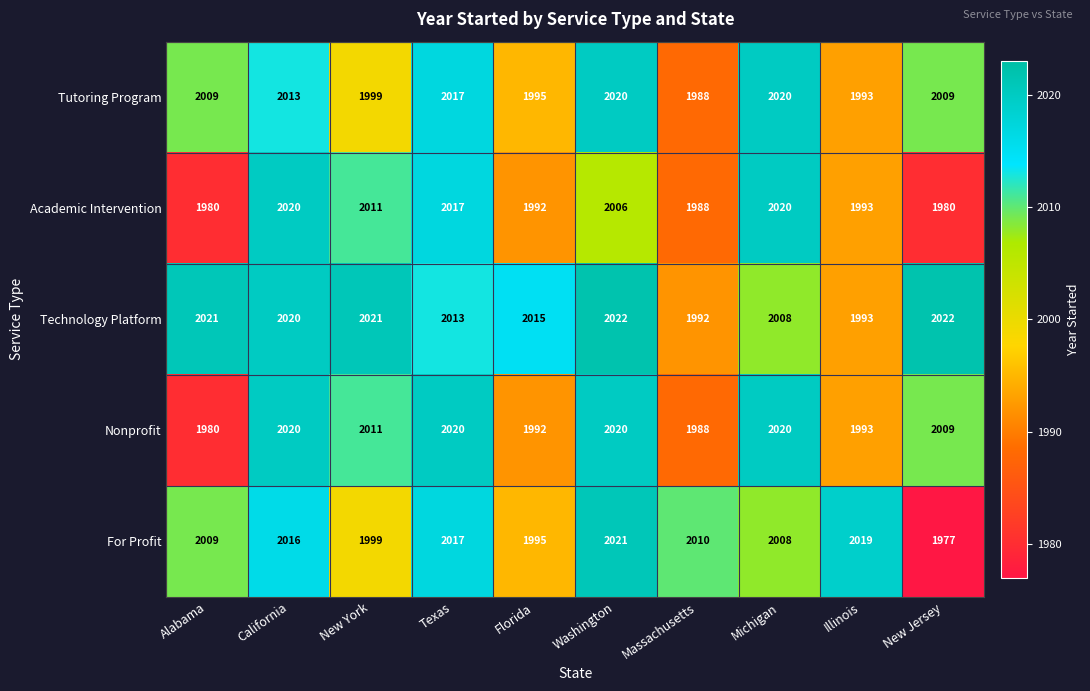

Which series changed the most between Texas and New Jersey?

For Profit